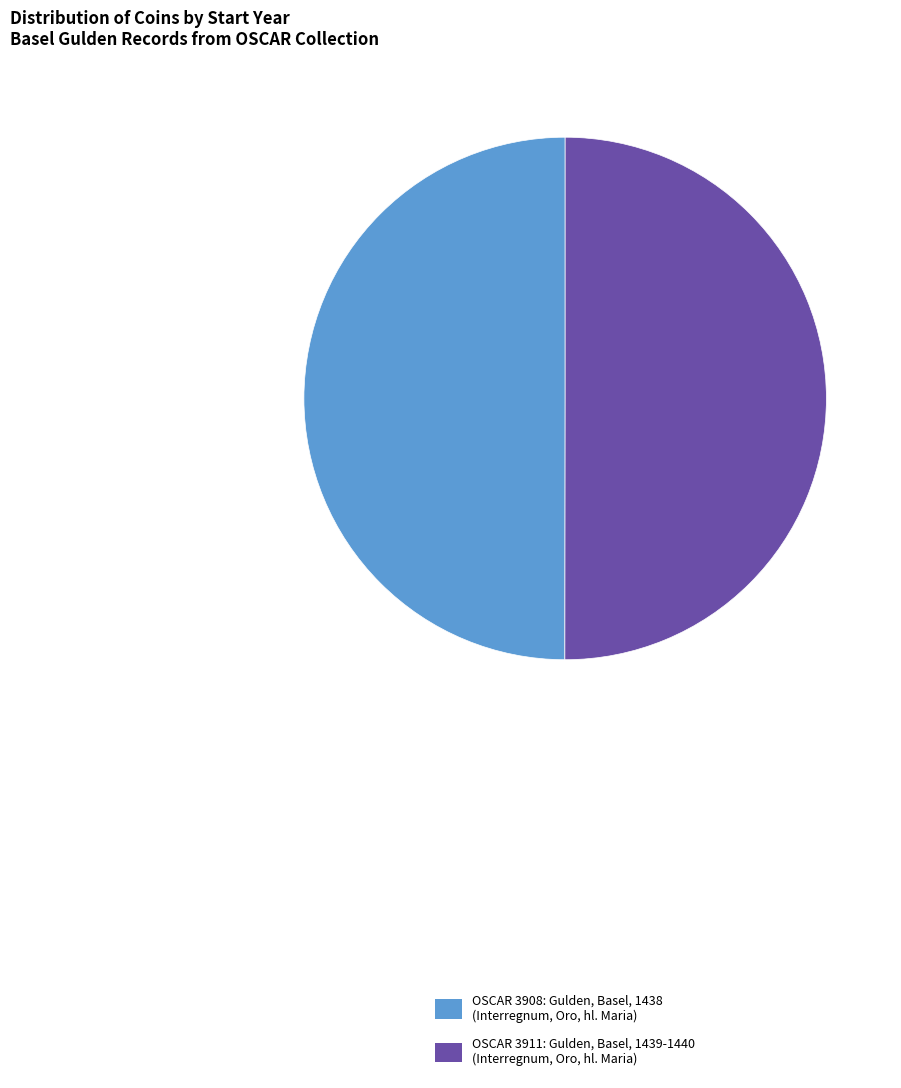

Is it true that OSCAR 3911: Gulden, Basel, 1439-1440 (Interregnum, Oro, hl. Maria) is 50% of the pie?

True